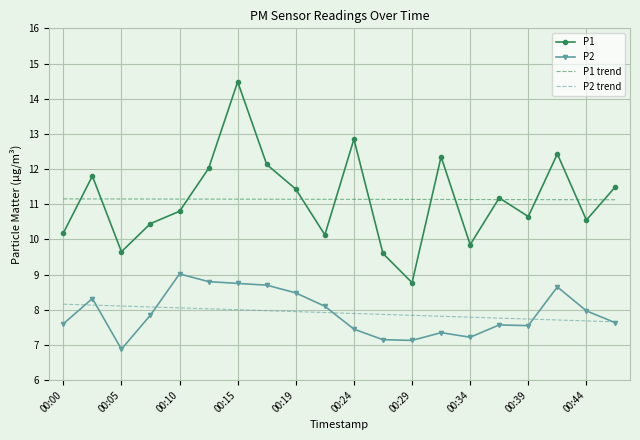

Which series has the widest spread of values?

P1